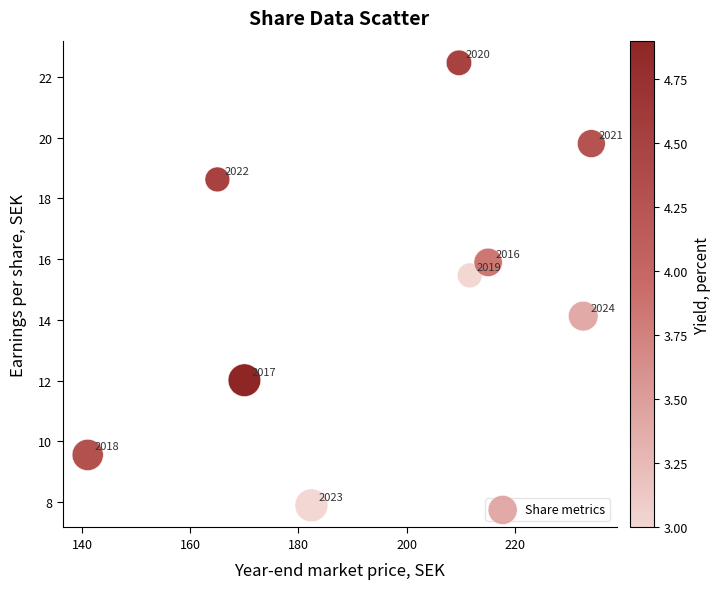

What Y value in the scatter plot is closest to 15?

15.5